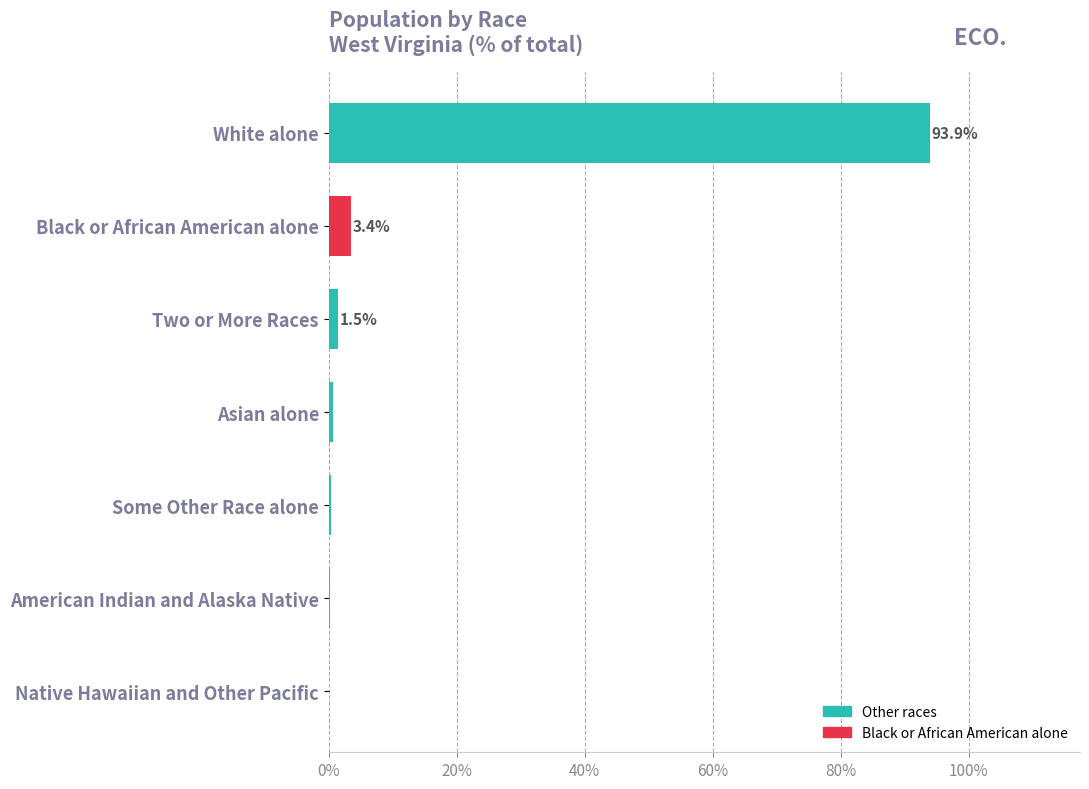

Between White alone and American Indian and Alaska Native, which is larger?

White alone